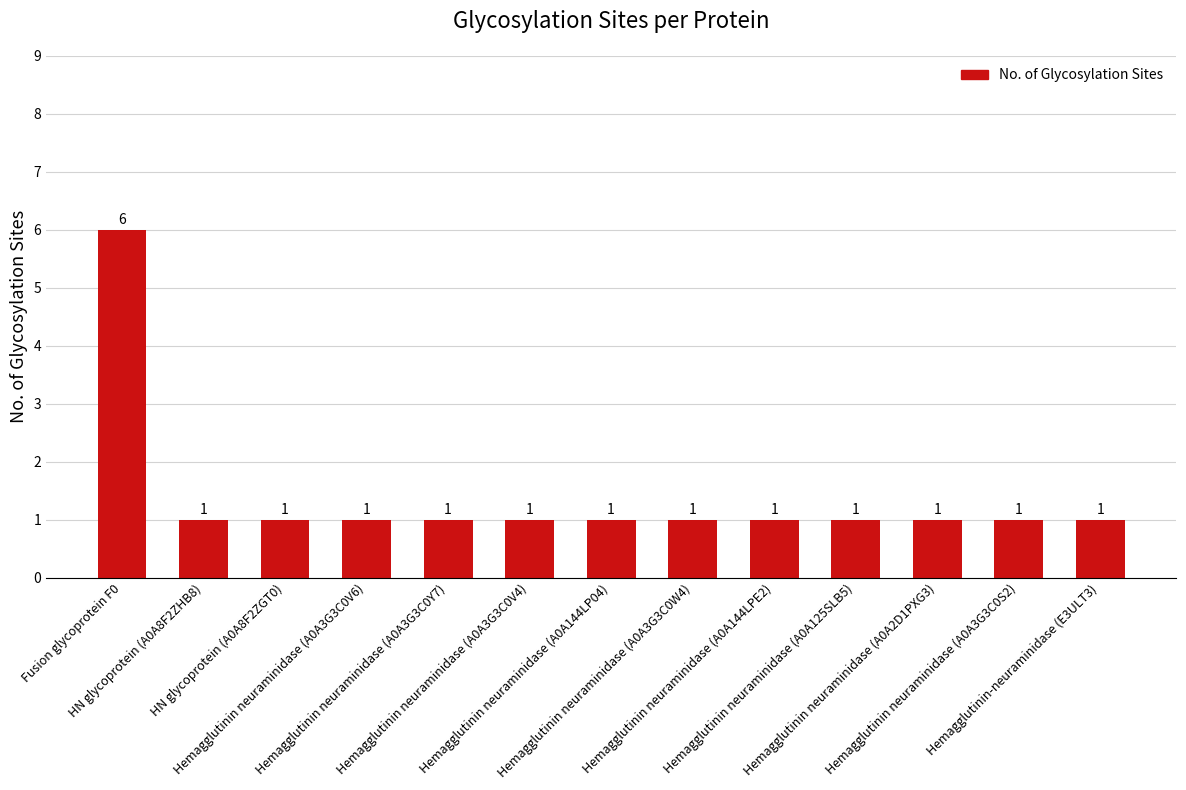

What is the maximum value shown in the chart?

6